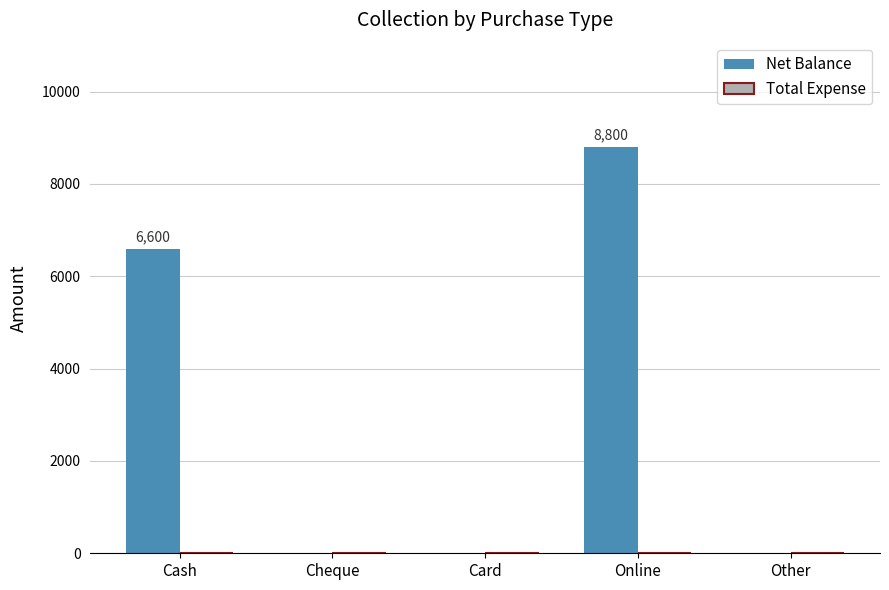

What is the change in value from Cash to Other?

-6600